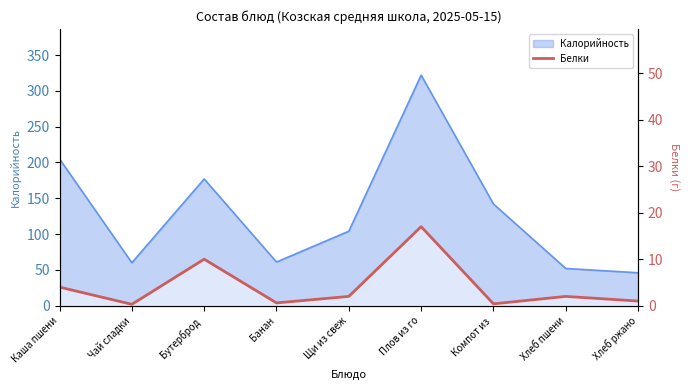

At which label is the value closest to 8?

Бутерброд 